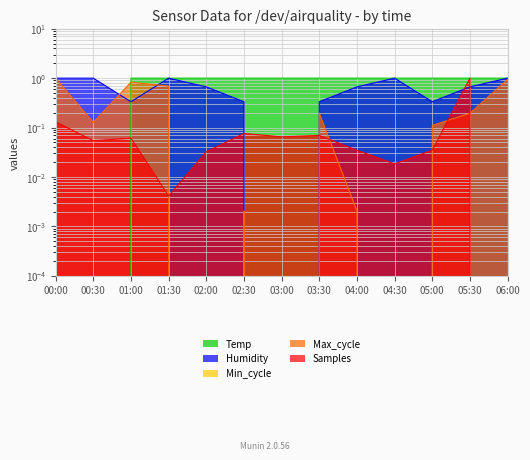

The value of Humidity at 06:00 is 1.0. True or false?

True